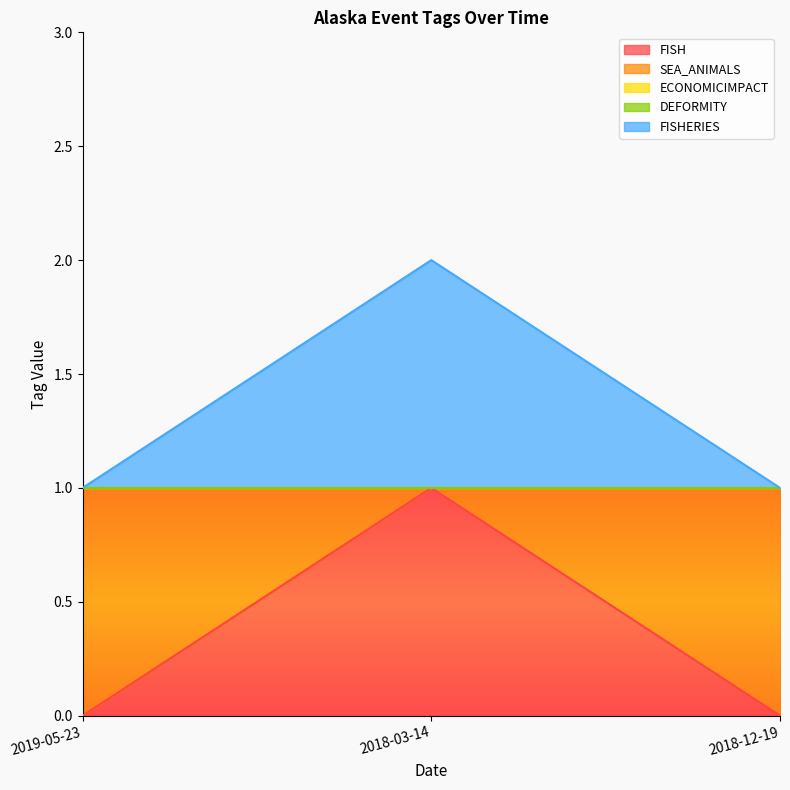

At 2019-05-23, list the series in order from largest to smallest.

SEA_ANIMALS, FISH, ECONOMICIMPACT, DEFORMITY, FISHERIES